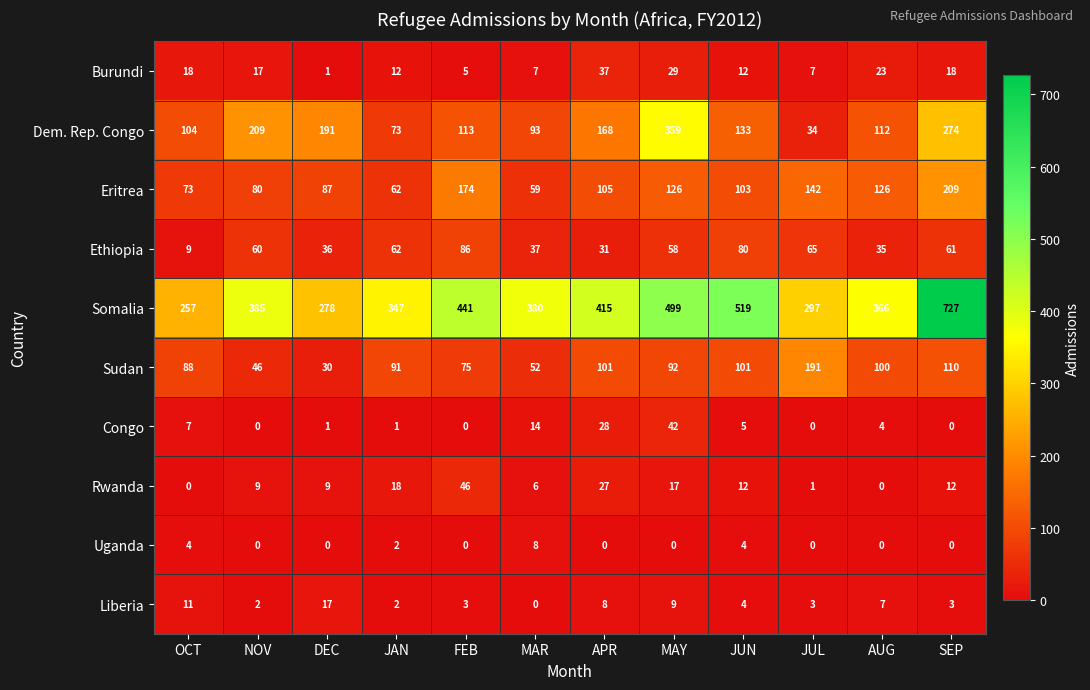

Is it true that Somalia equals 380 at MAR?

True